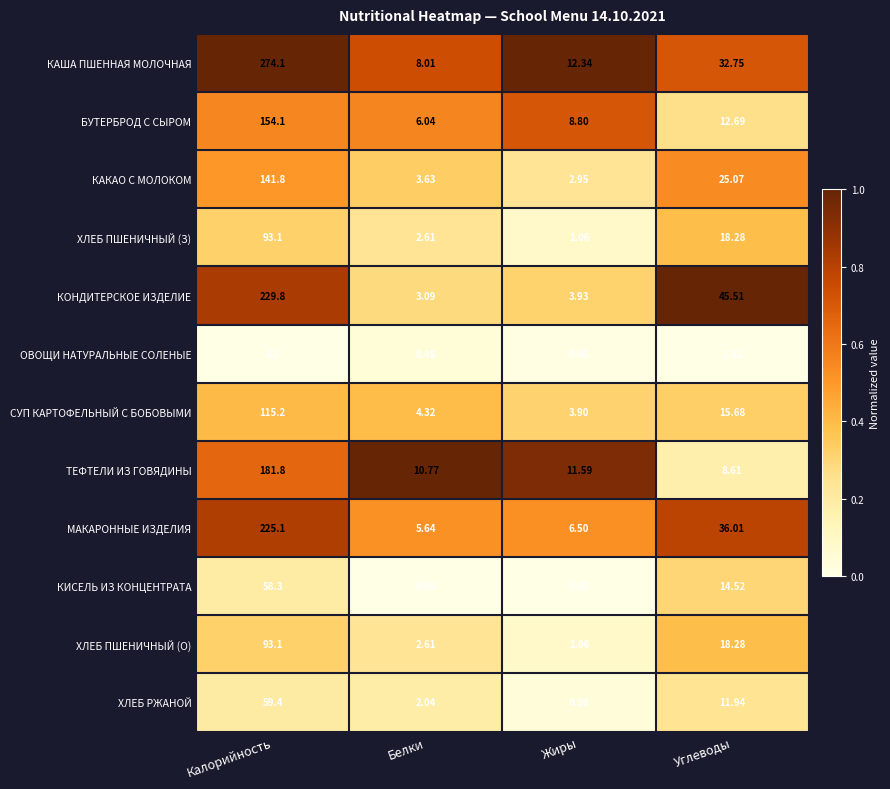

Which category has the lowest value in the ТЕФТЕЛИ ИЗ ГОВЯДИНЫ series?

Углеводы